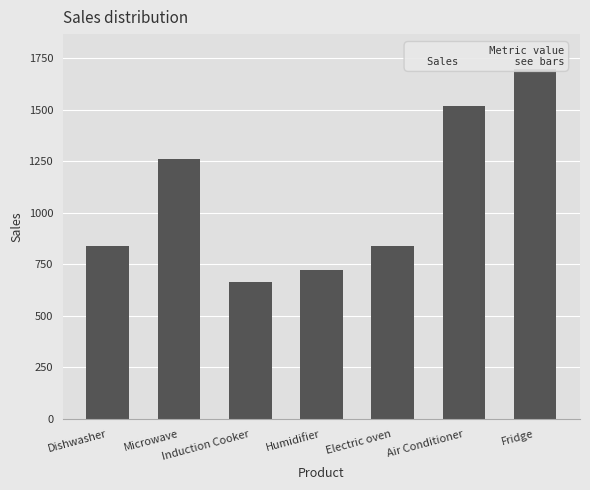

How many data points does each series have?

7